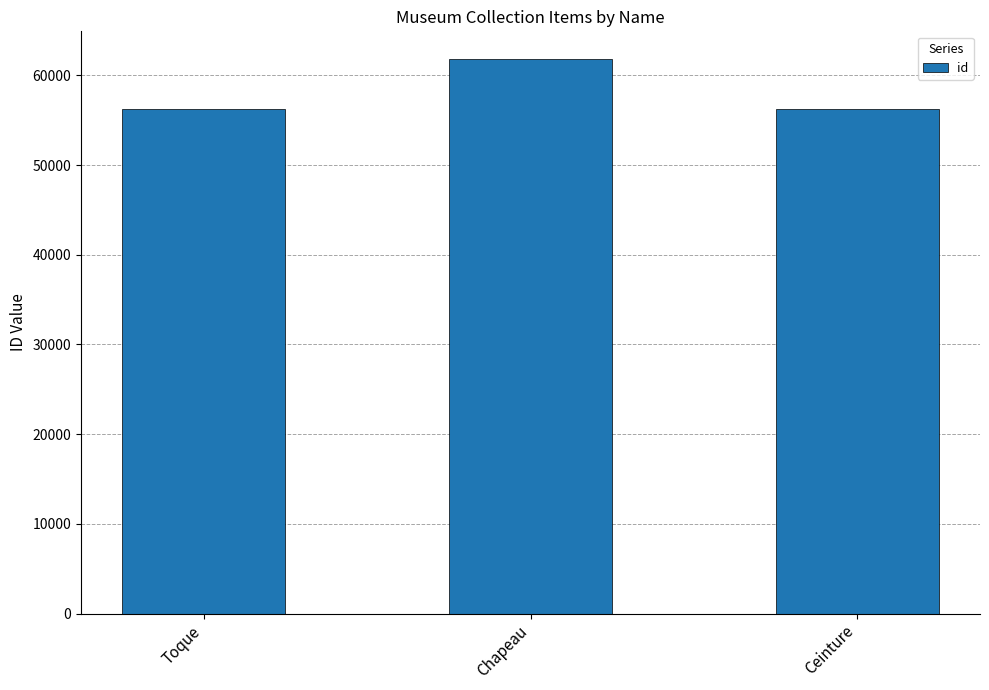

The chart shows a value of 40479 at Chapeau. True or false?

False